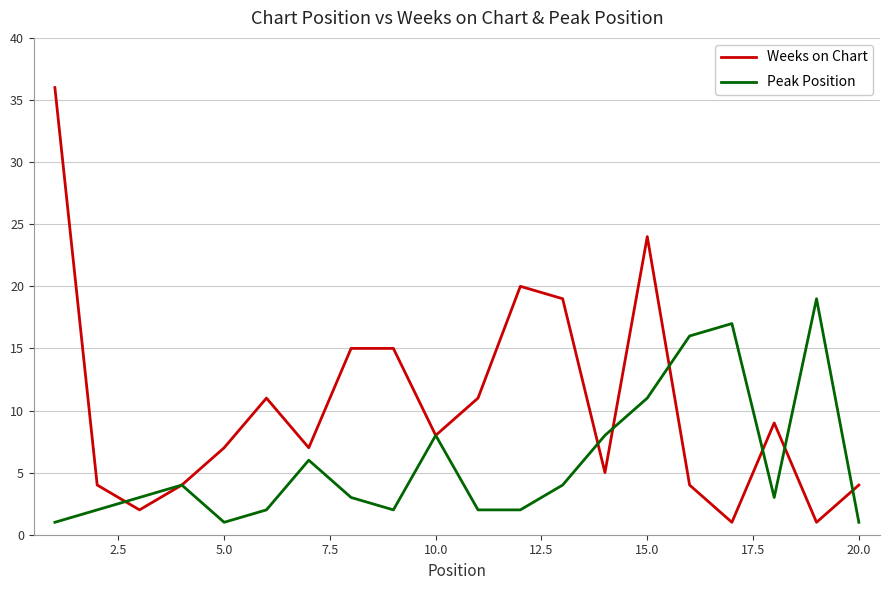

What are all the series names shown in the legend?

Weeks on Chart, Peak Position